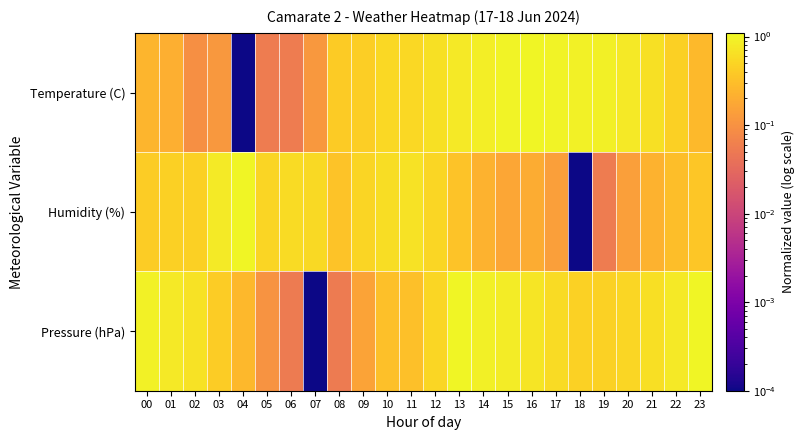

Reading left to right, transcribe all the data shown in this chart.

Temperature (C): 00=0.2	01=0.2	02=0.1	03=0.1	04=0.0	05=0.1	06=0.1	07=0.1	08=0.4	09=0.4	10=0.5	11=0.5	12=0.6	13=0.8	14=0.9	15=1.0	16=1.0	17=1.0	18=0.9	19=0.9	20=0.8	21=0.6	22=0.5	23=0.3
Humidity (%): 00=0.4	01=0.4	02=0.4	03=0.8	04=1.0	05=0.5	06=0.6	07=0.6	08=0.3	09=0.5	10=0.6	11=0.7	12=0.5	13=0.3	14=0.2	15=0.2	16=0.2	17=0.1	18=0.0	19=0.1	20=0.1	21=0.2	22=0.3	23=0.4
Pressure (hPa): 00=0.9	01=0.8	02=0.7	03=0.4	04=0.3	05=0.1	06=0.1	07=0.0	08=0.1	09=0.2	10=0.3	11=0.3	12=0.5	13=1.0	14=0.9	15=0.8	16=0.7	17=0.6	18=0.5	19=0.5	20=0.5	21=0.6	22=0.8	23=1.0